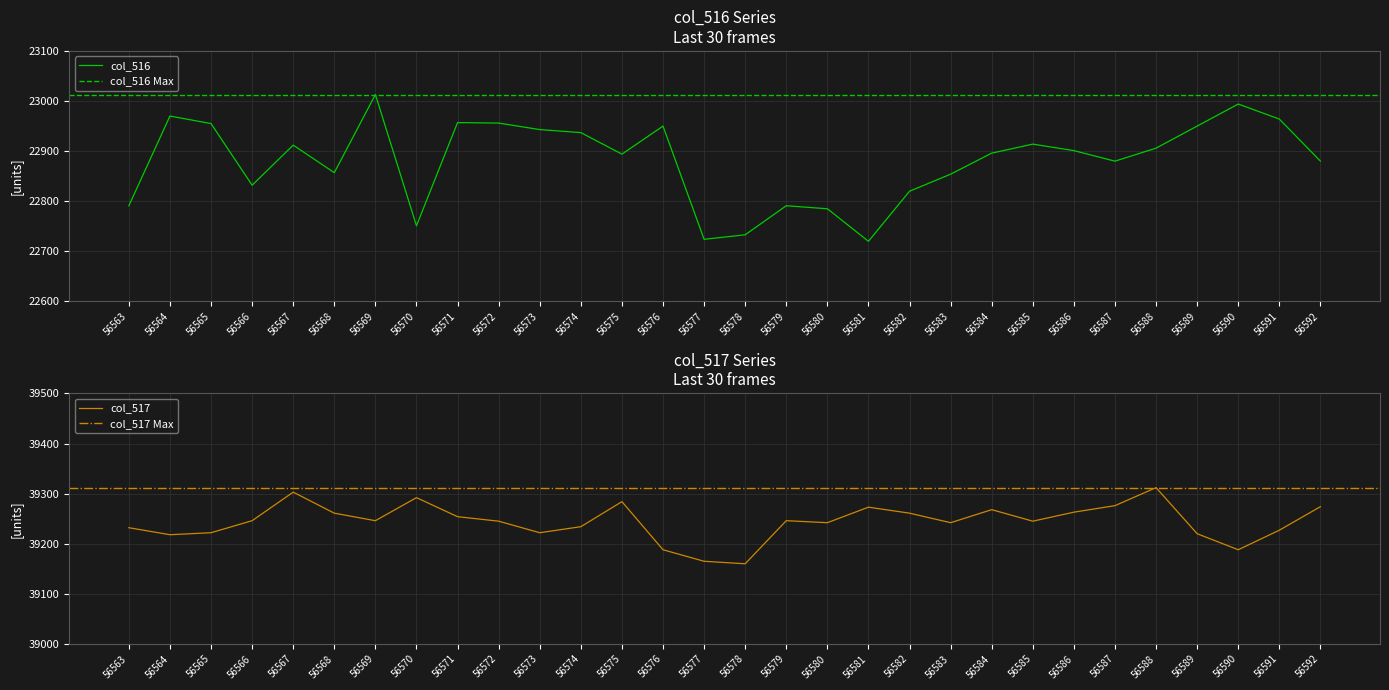

Reading left to right, transcribe all the data shown in this chart.

col_516: 56563=22791	56564=22970	56565=22955	56566=22832	56567=22912	56568=22857	56569=23013	56570=22751	56571=22957	56572=22956	56573=22943	56574=22937	56575=22894	56576=22950	56577=22724	56578=22733	56579=22791	56580=22785	56581=22720	56582=22820	56583=22854	56584=22896	56585=22914	56586=22901	56587=22880	56588=22906	56589=22950	56590=22994	56591=22964	56592=22880
col_517: 56563=39232	56564=39218	56565=39222	56566=39246	56567=39303	56568=39261	56569=39246	56570=39292	56571=39254	56572=39245	56573=39222	56574=39234	56575=39284	56576=39188	56577=39165	56578=39160	56579=39246	56580=39242	56581=39273	56582=39261	56583=39242	56584=39268	56585=39245	56586=39263	56587=39276	56588=39312	56589=39220	56590=39188	56591=39227	56592=39274